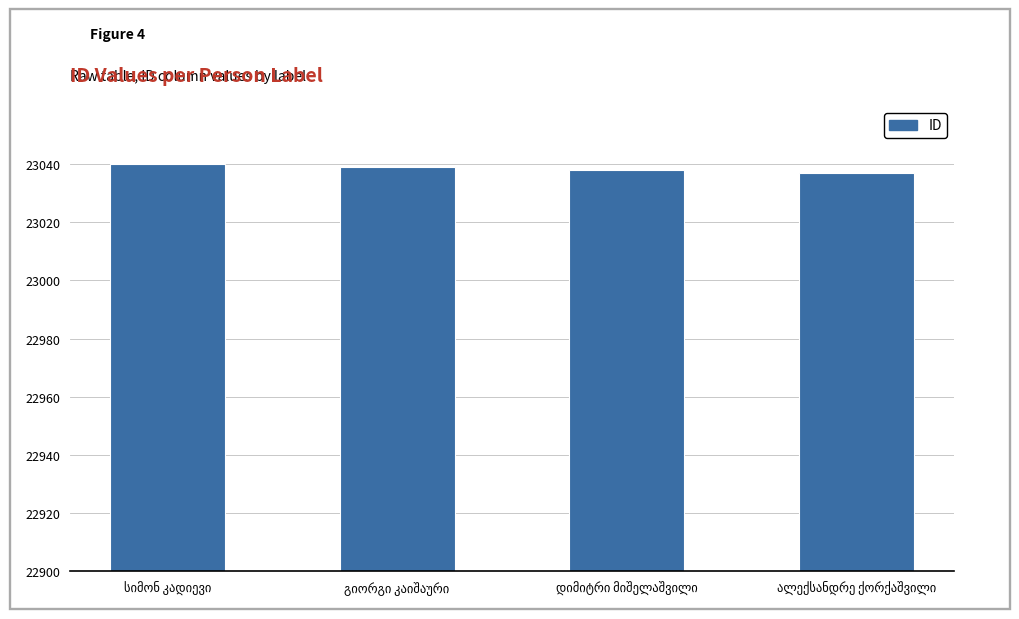

What is the minimum value shown in the chart?

23037